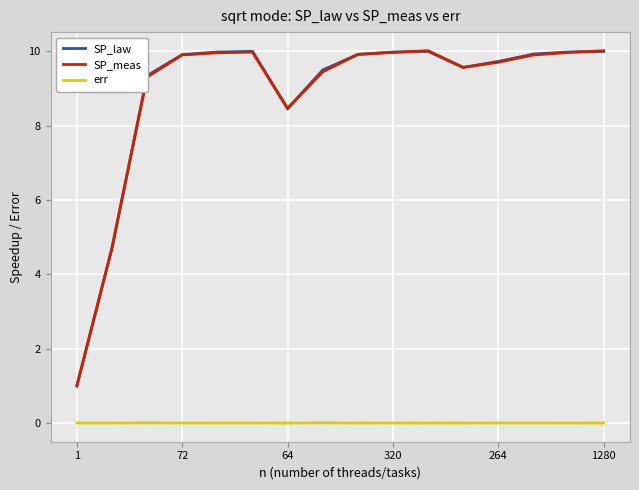

What is the minimum value for SP_law?

1.0